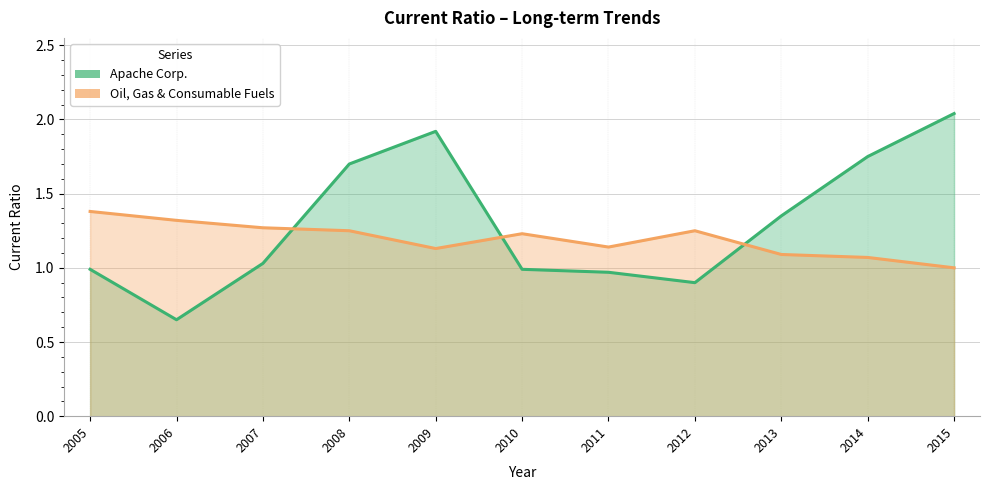

Is the value of Oil, Gas & Consumable Fuels at 2007 greater than the value of Apache Corp. at 2014?

No